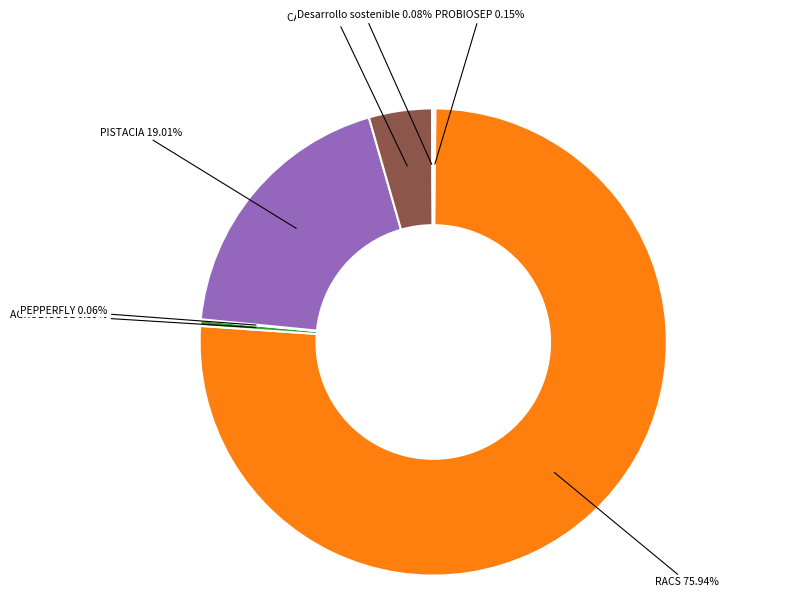

Does any single category account for the majority?

Yes